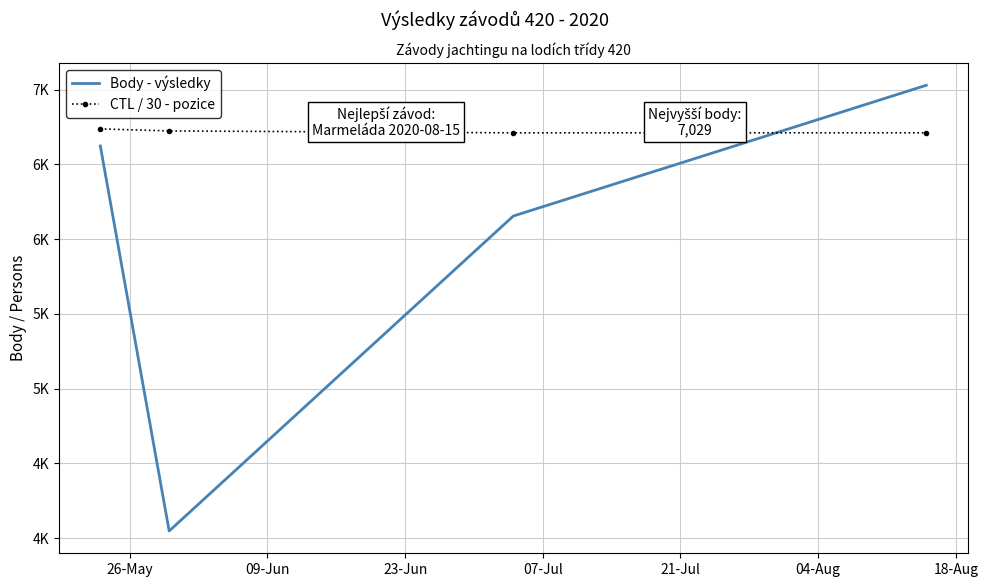

What are all the series names shown in the legend?

Body - výsledky, CTL / 30 - pozice